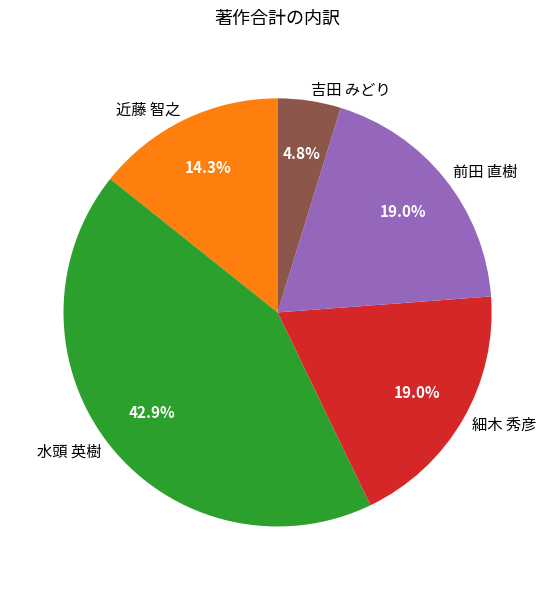

Which slice is the smallest?

吉田 みどり